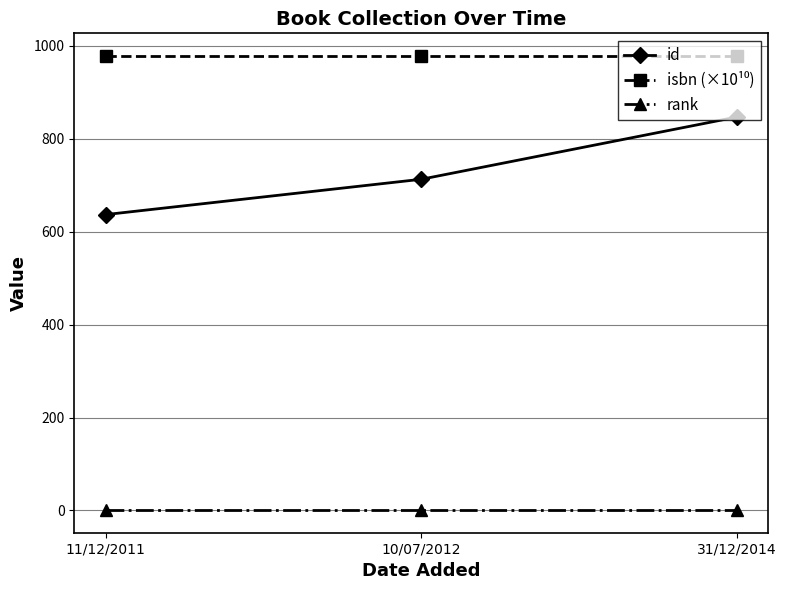

At which category is the sum across all series the highest?

31/12/2014